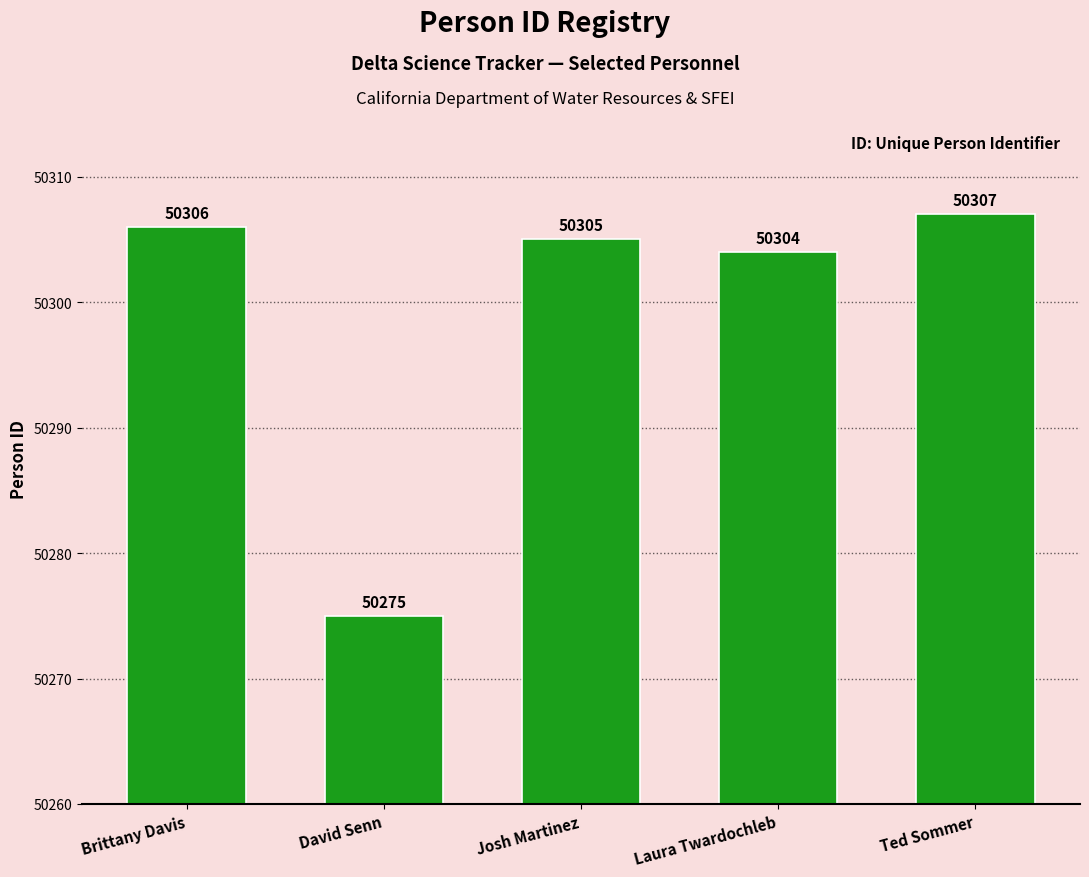

At which label is the value closest to 50291?

Laura Twardochleb